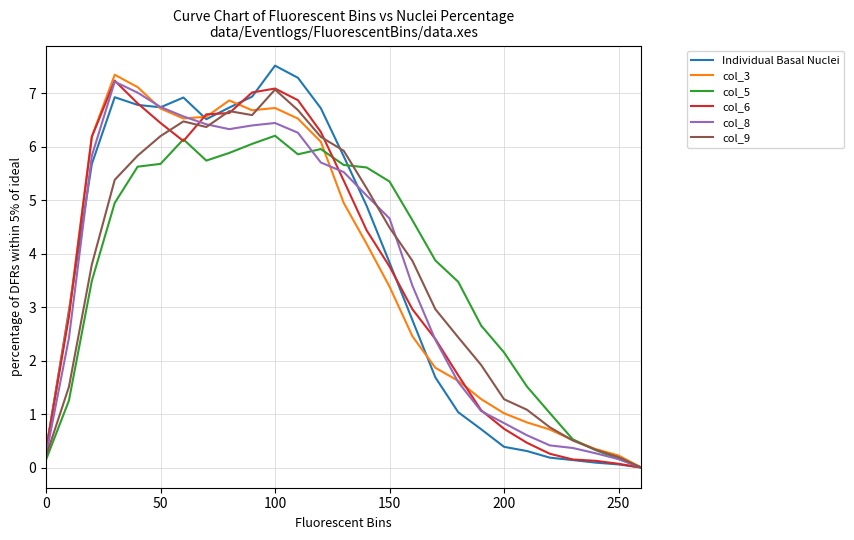

What is the greatest value displayed?

7.5